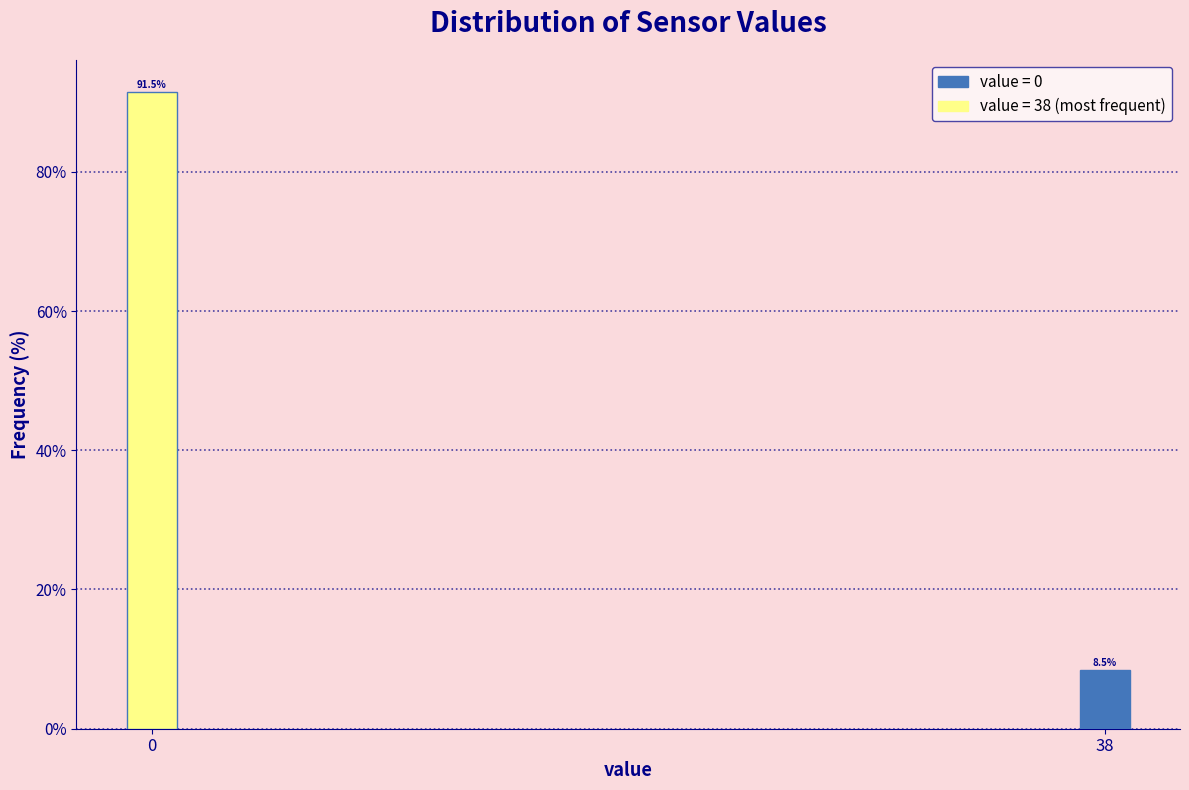

Reading left to right, what are all the values shown in this chart?

91.5	8.5